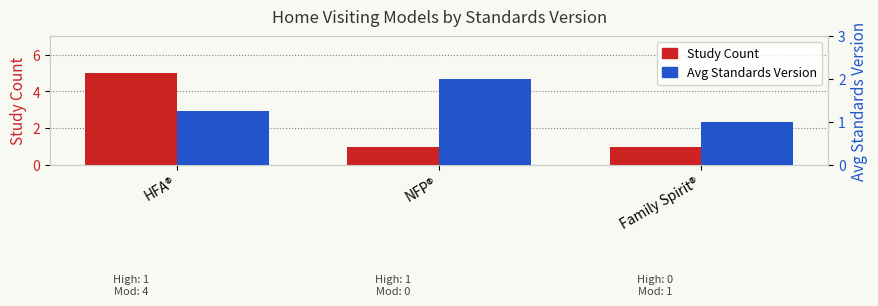

What position from the left is Family Spirit®?

3